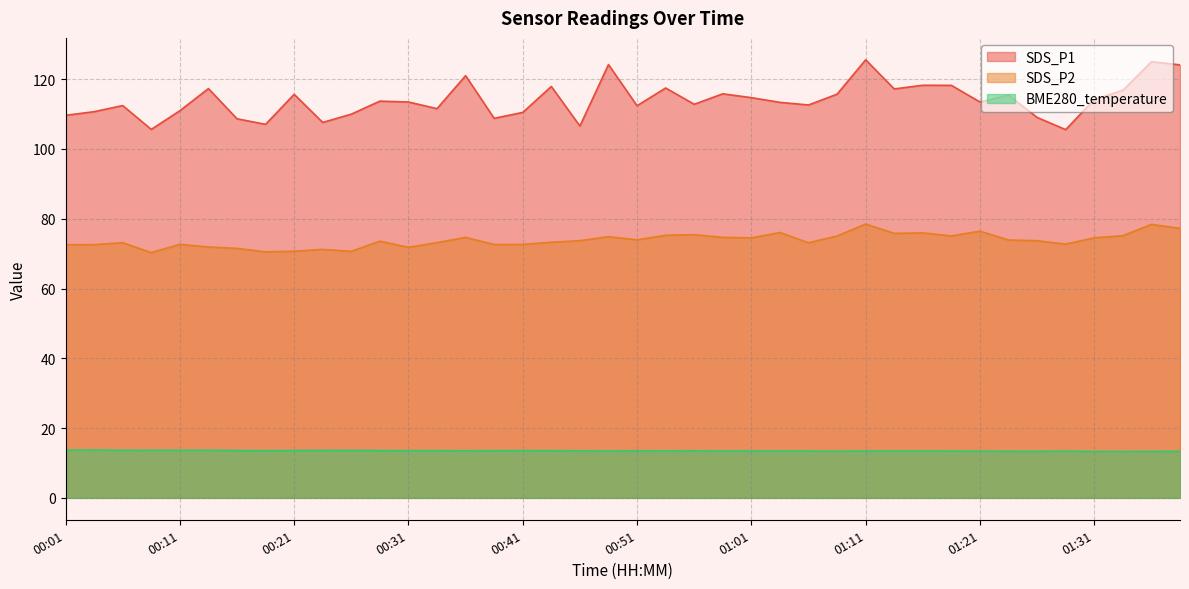

True or false: SDS_P1 and BME280_temperature cross at least once.

False